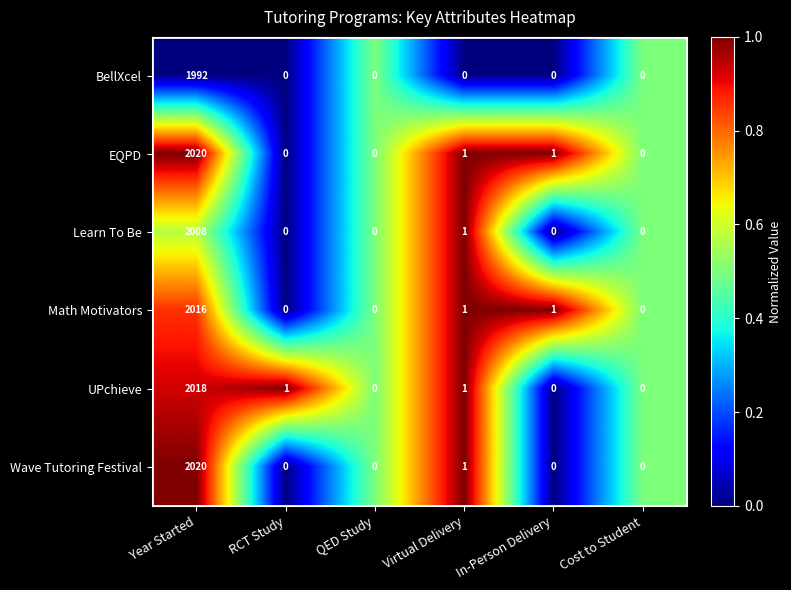

Which category has the highest value across all series?

Year Started